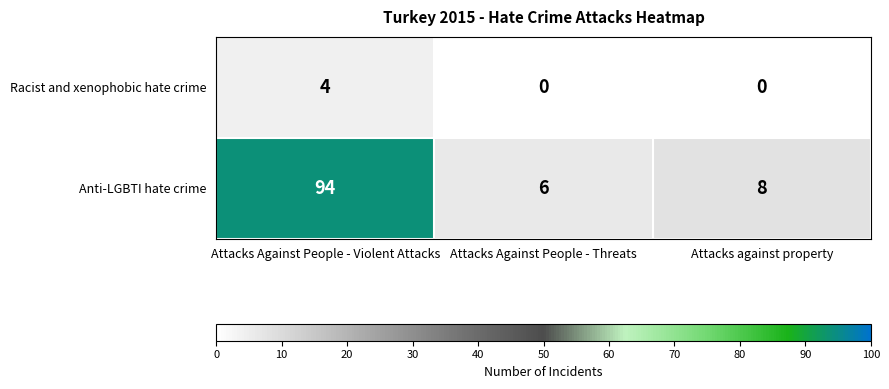

What is the maximum value shown in the chart?

94